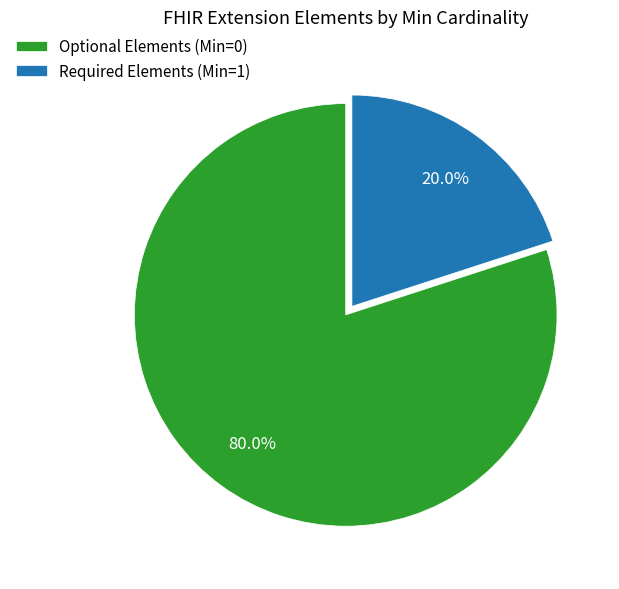

What percentage do Optional Elements (Min=0) and Required Elements (Min=1) together represent?

100.0%